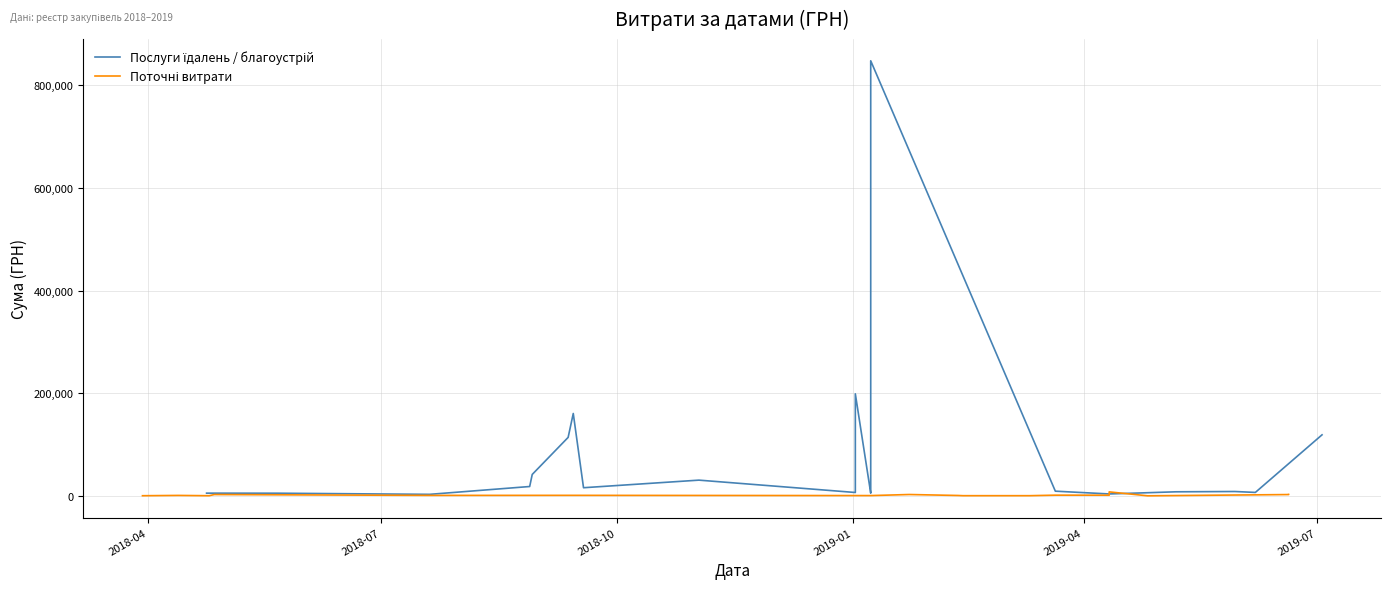

Rank the series at 2018-10 from highest to lowest value.

Послуги їдалень / благоустрій, Поточні витрати